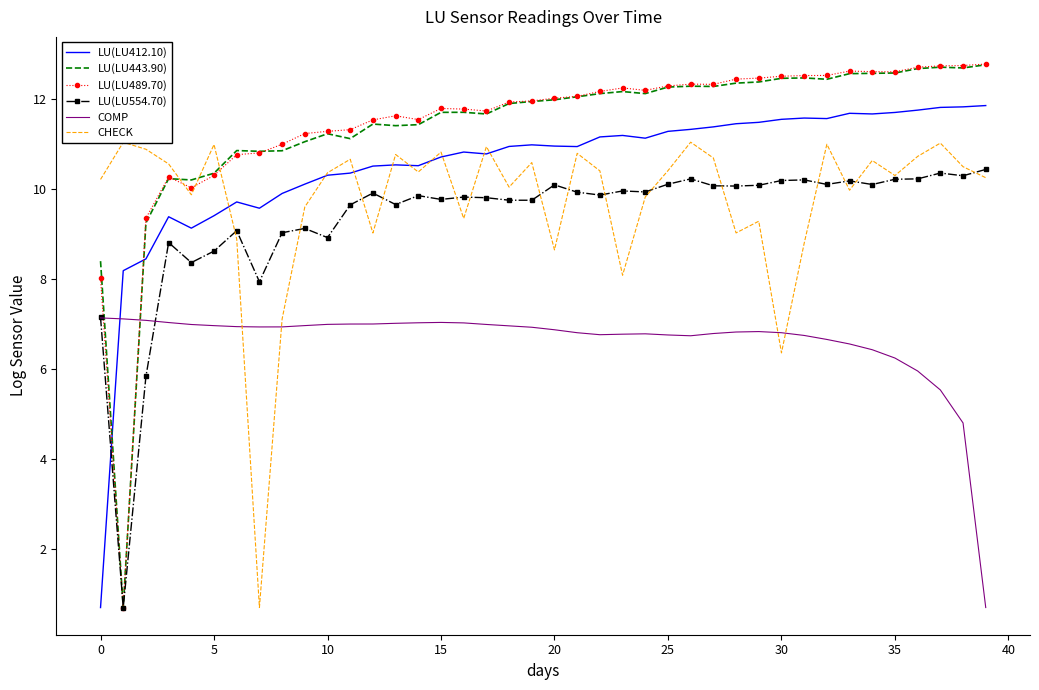

How many distinct data groups are displayed?

6